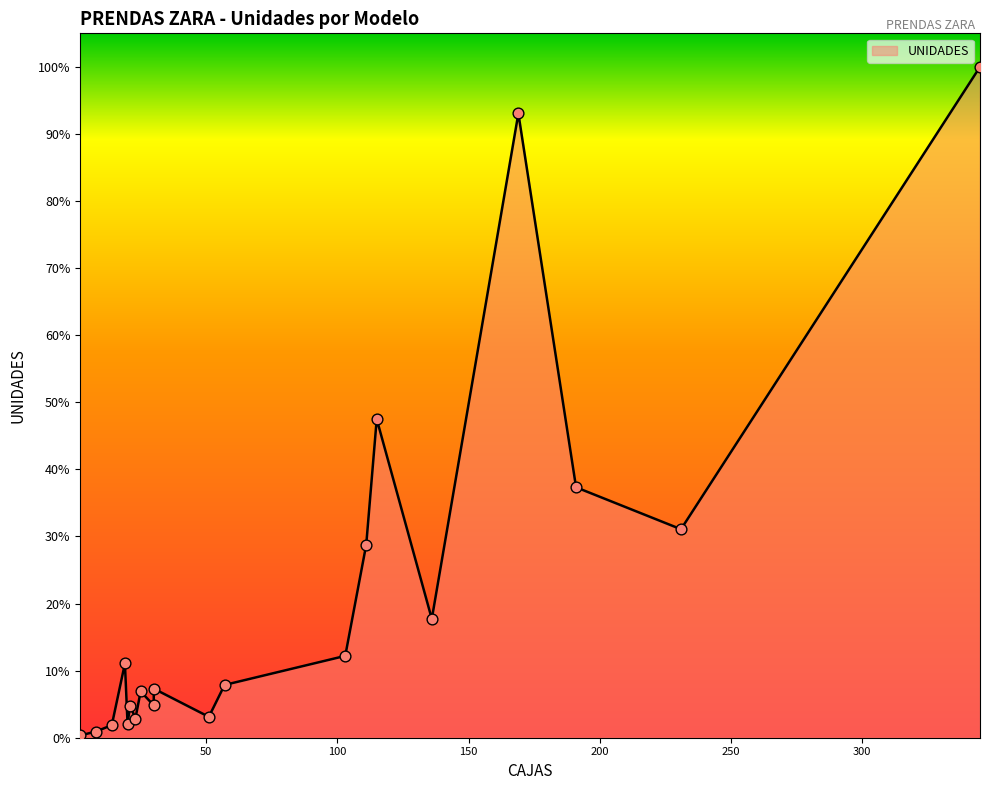

Between 23 and 14, which is larger?

23